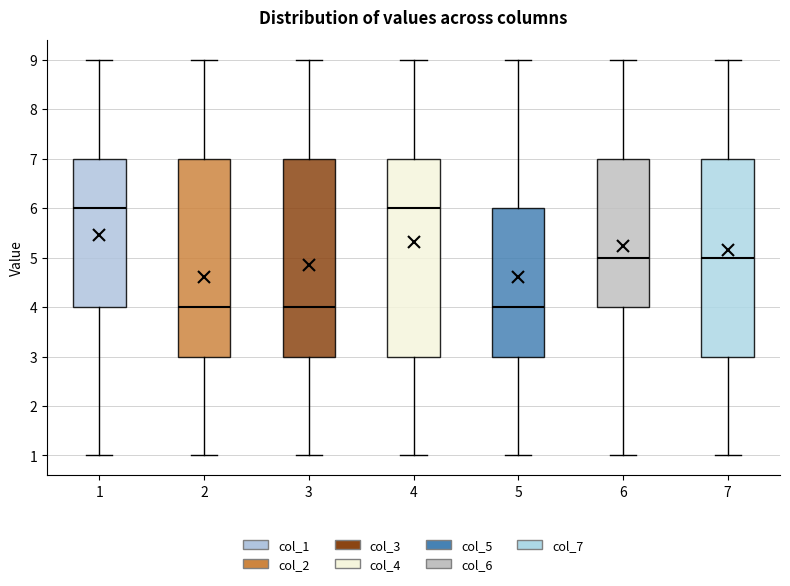

Where does the lower whisker of the box at x = 5 end on the y-axis? The values are not printed on the chart, so give them approximately, as read against the axis.

1